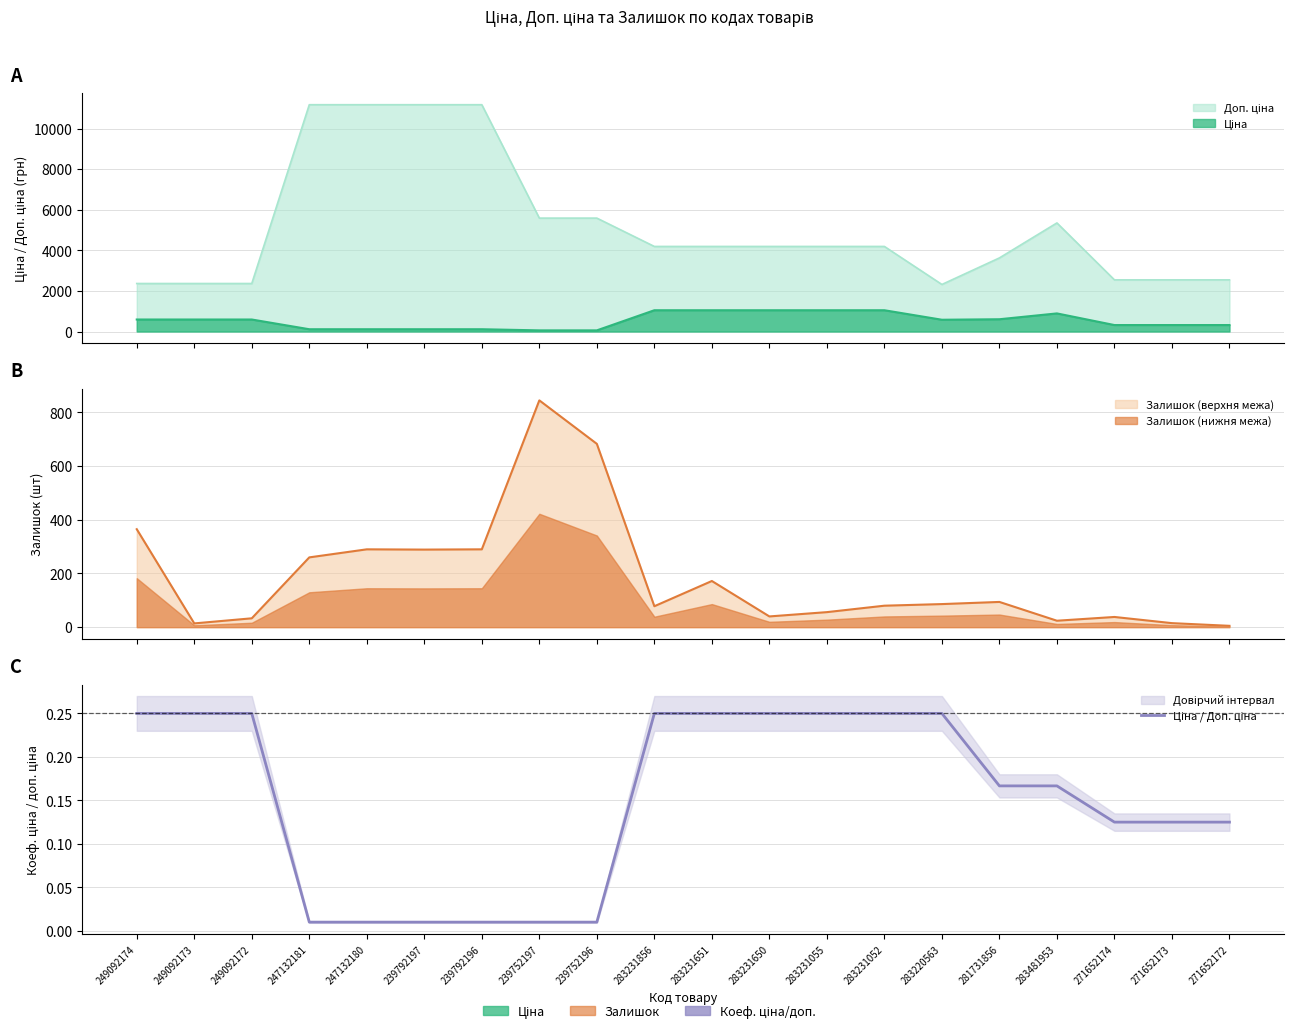

Rank the categories by value from highest to lowest.

249092174, 249092173, 249092172, 283231856, 283231651, 283231650, 283231055, 283231052, 283220563, 281731856, 283481953, 271652174, 271652173, 271652172, 247132181, 247132180, 239792197, 239792196, 239752197, 239752196